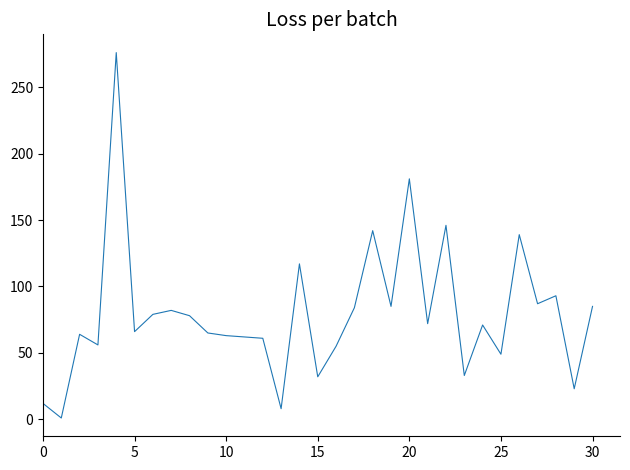

What is the difference between the maximum and minimum values?

275